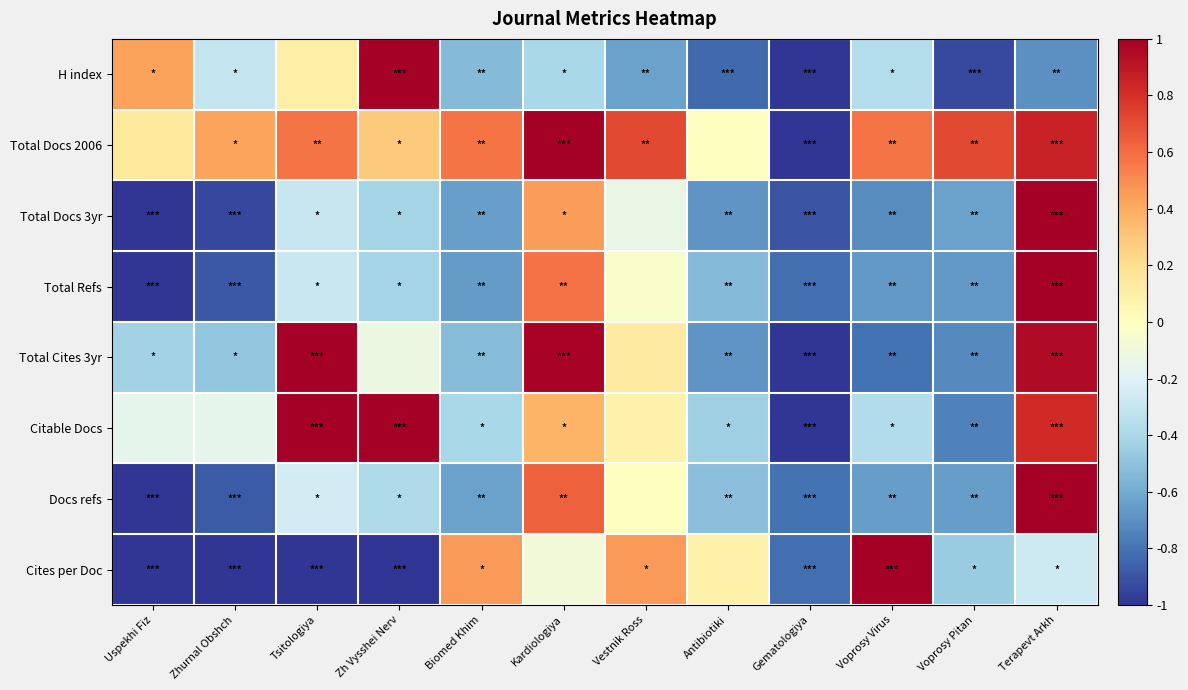

At how many categories does at least one series exceed 0?

11